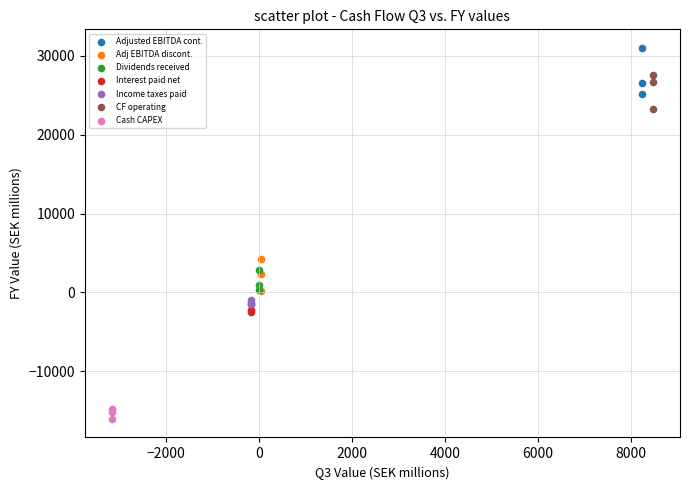

What are all the series names shown in the legend?

Adjusted EBITDA cont., Adj EBITDA discont., Dividends received, Interest paid net, Income taxes paid, CF operating, Cash CAPEX